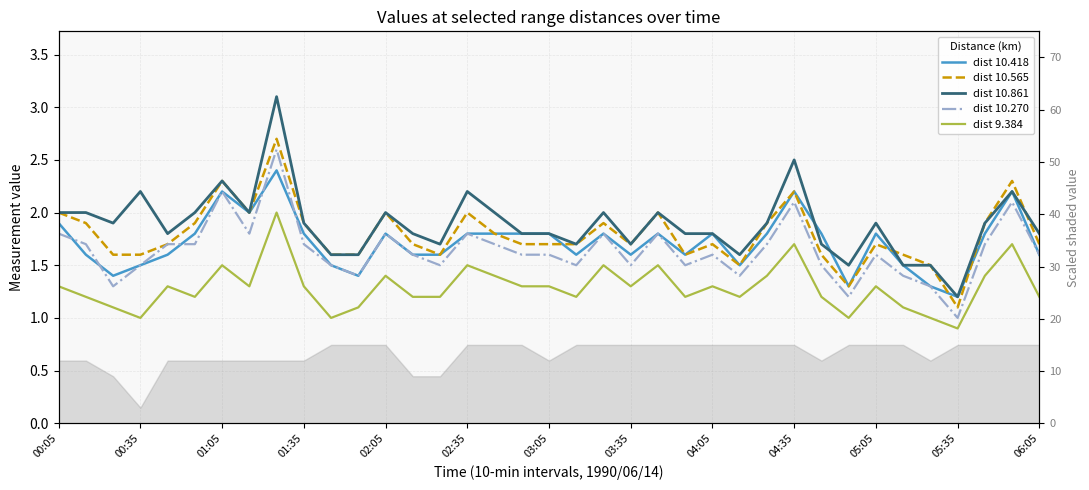

At how many categories does at least one series exceed 1?

37